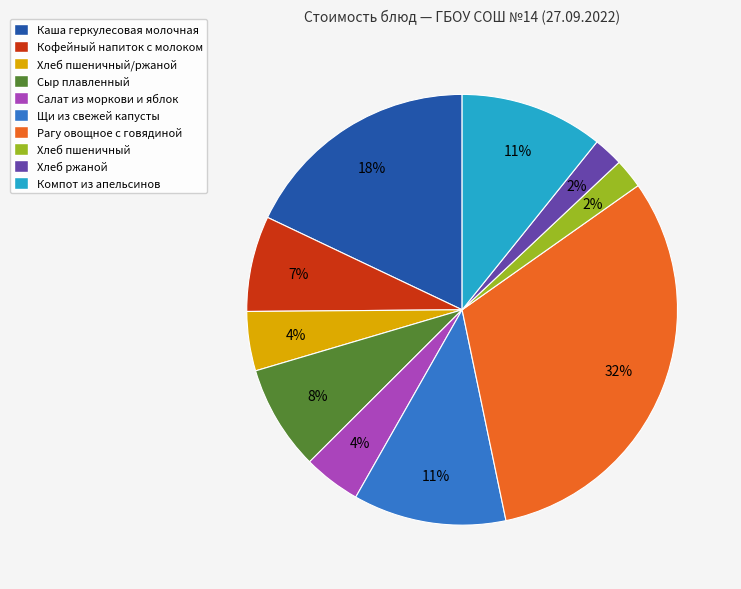

Which slice is the largest?

Рагу овощное с говядиной